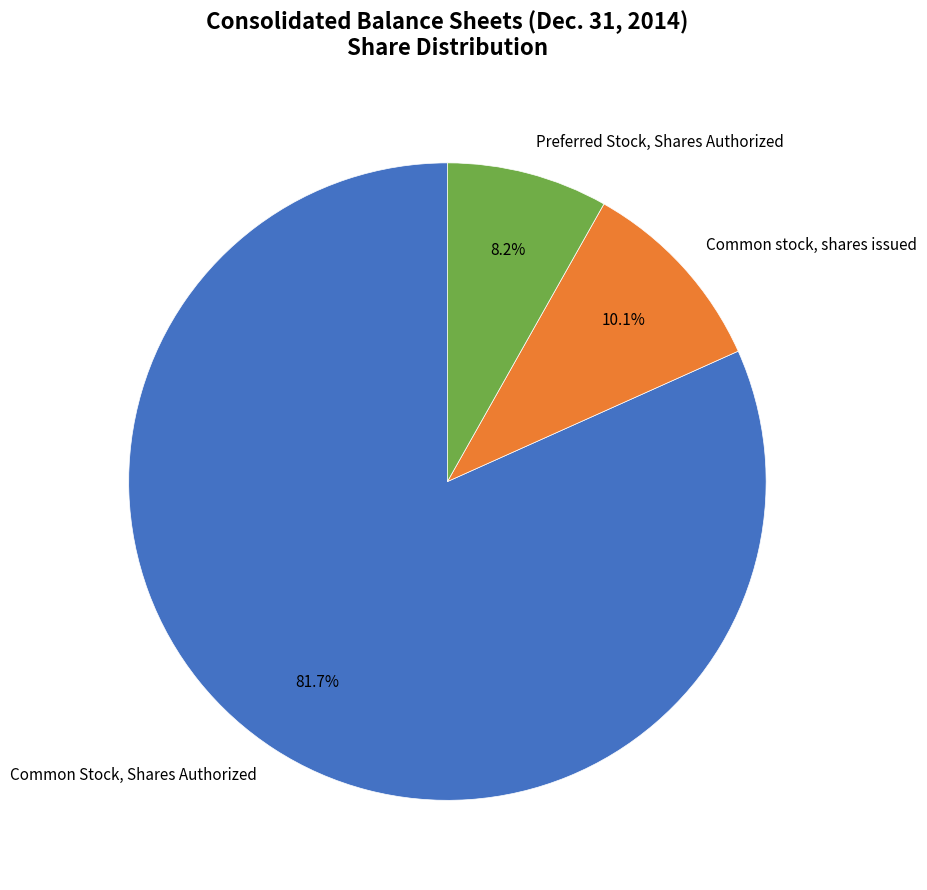

How many slices are in this pie chart?

3